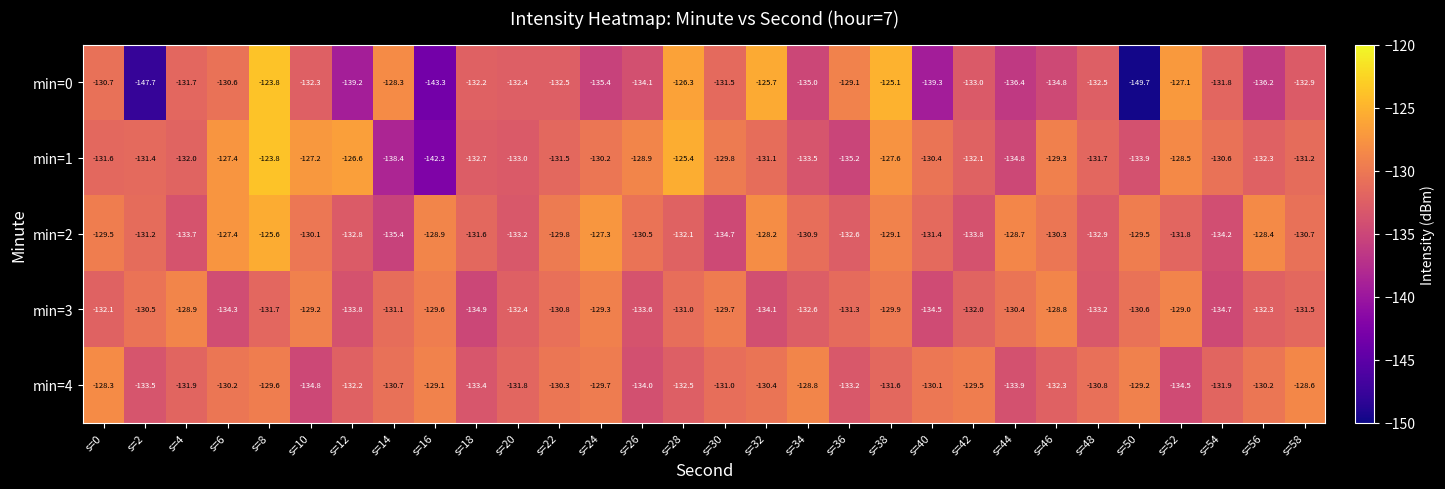

What is the average value of the min=3 series?

-131.6